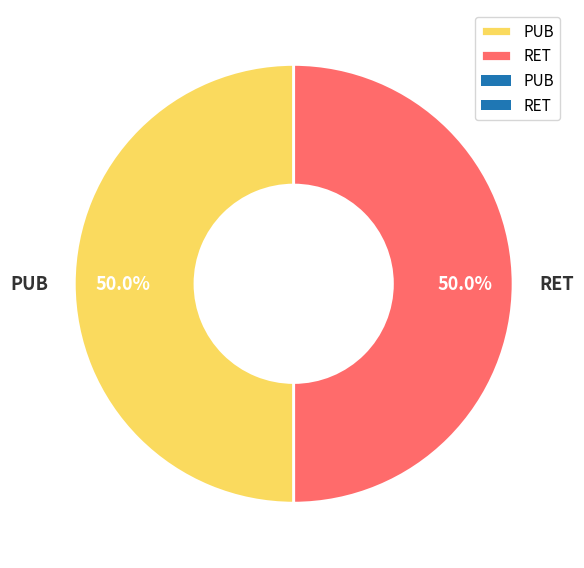

What percentage is NOT represented by PUB?

50.0%